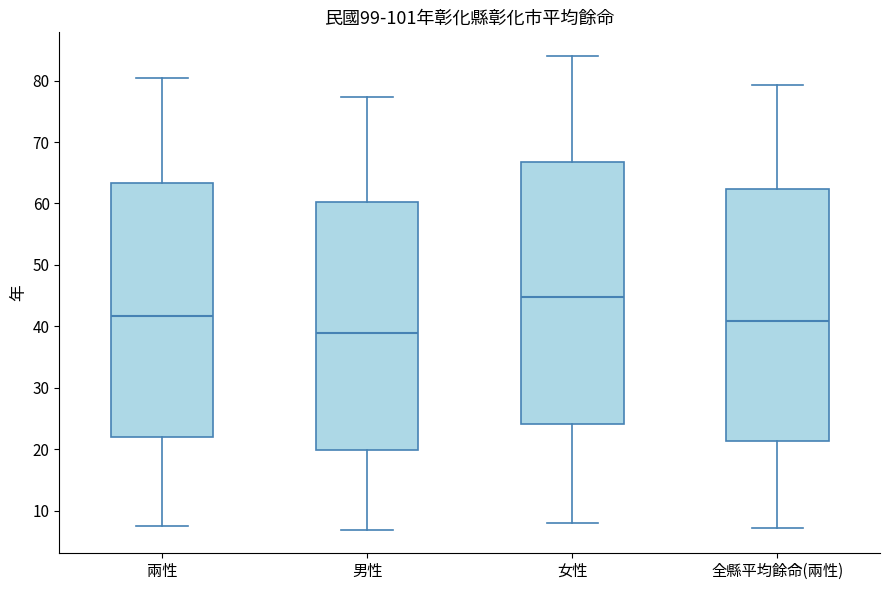

Reading left to right, transcribe this box plot: for each box, give where its median line is, the range the box spans, and where its two whiskers end, as read against the y-axis. The values are not printed on the chart, so give them approximately, as read against the axis.

兩性: median 42, box 22 to 63, whiskers 8 to 81
男性: median 39, box 20 to 60, whiskers 7 to 77
女性: median 45, box 24 to 67, whiskers 8 to 84
全縣平均餘命(兩性): median 41, box 21 to 62, whiskers 7 to 79